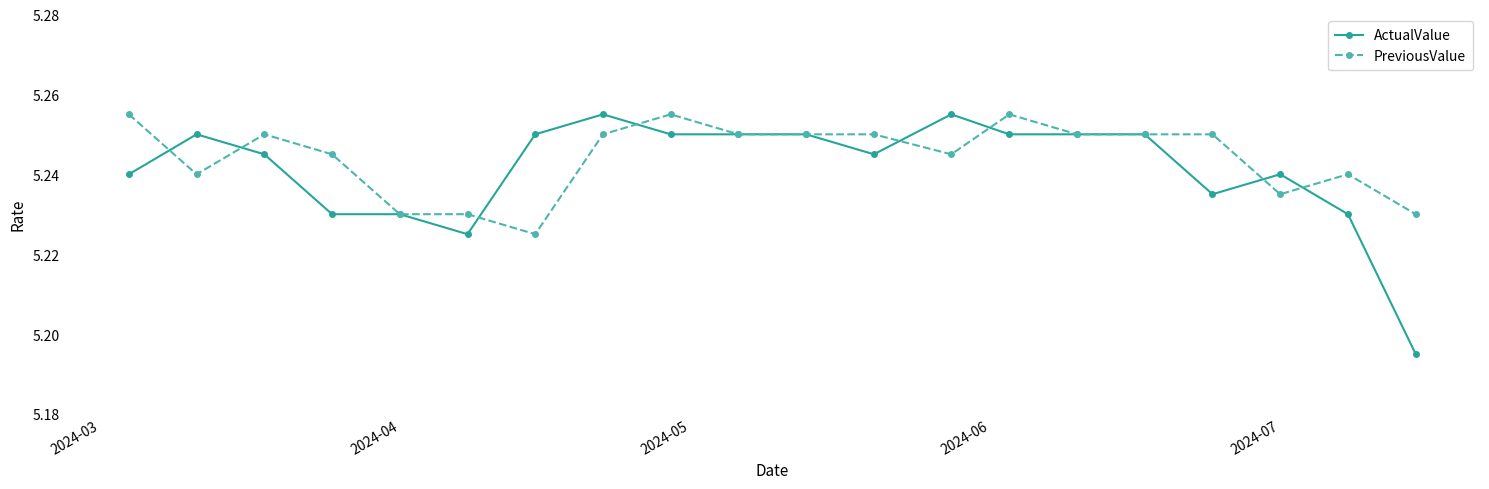

Count the PreviousValue values in the range 5 to 6.

20